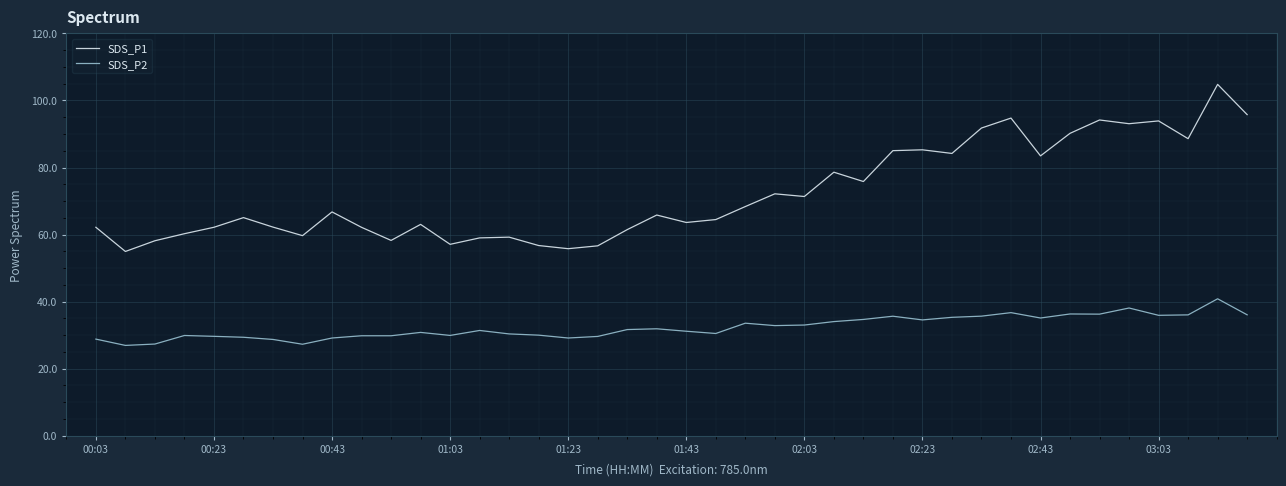

True or false: SDS_P2 and SDS_P1 cross at least once.

False